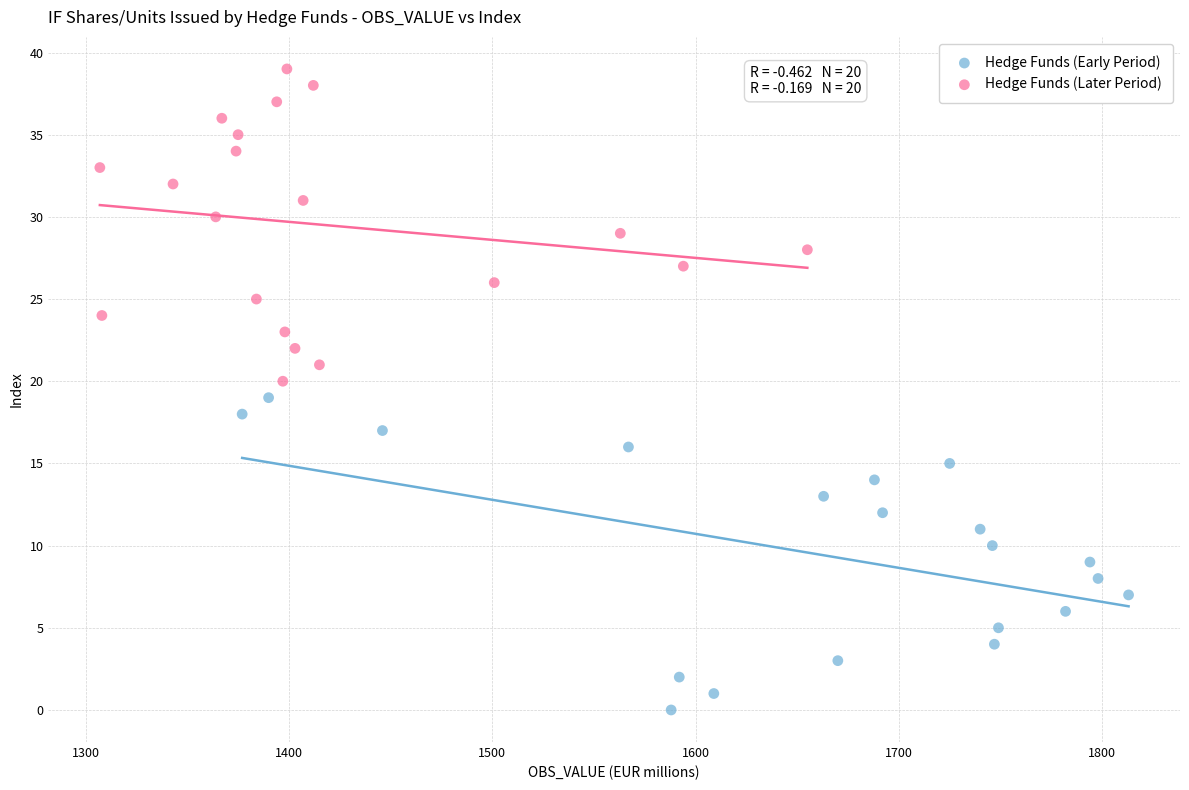

Which series reaches the minimum Y coordinate?

Hedge Funds (Early Period)